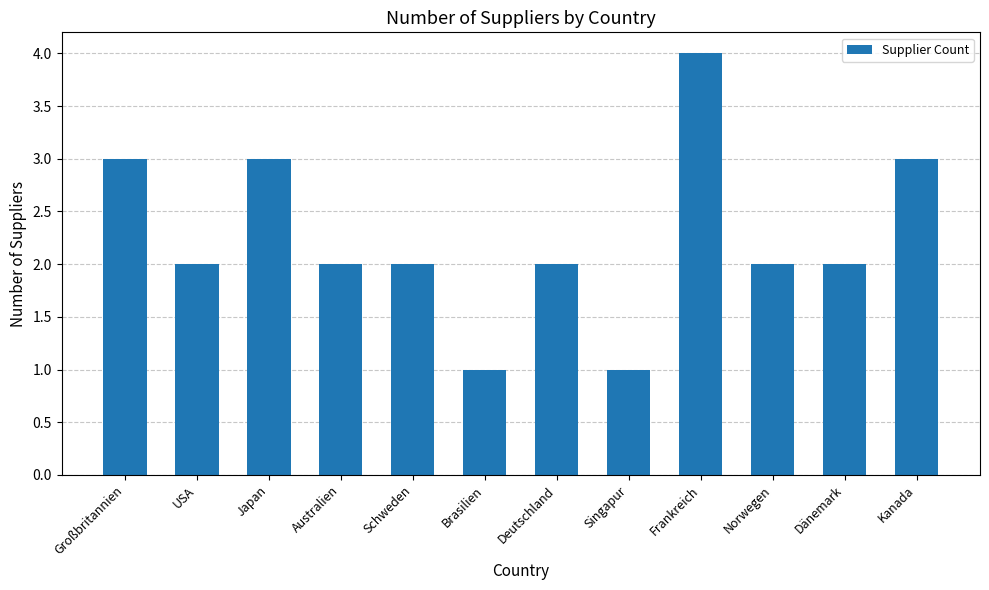

What is the difference between the maximum and second lowest values?

3